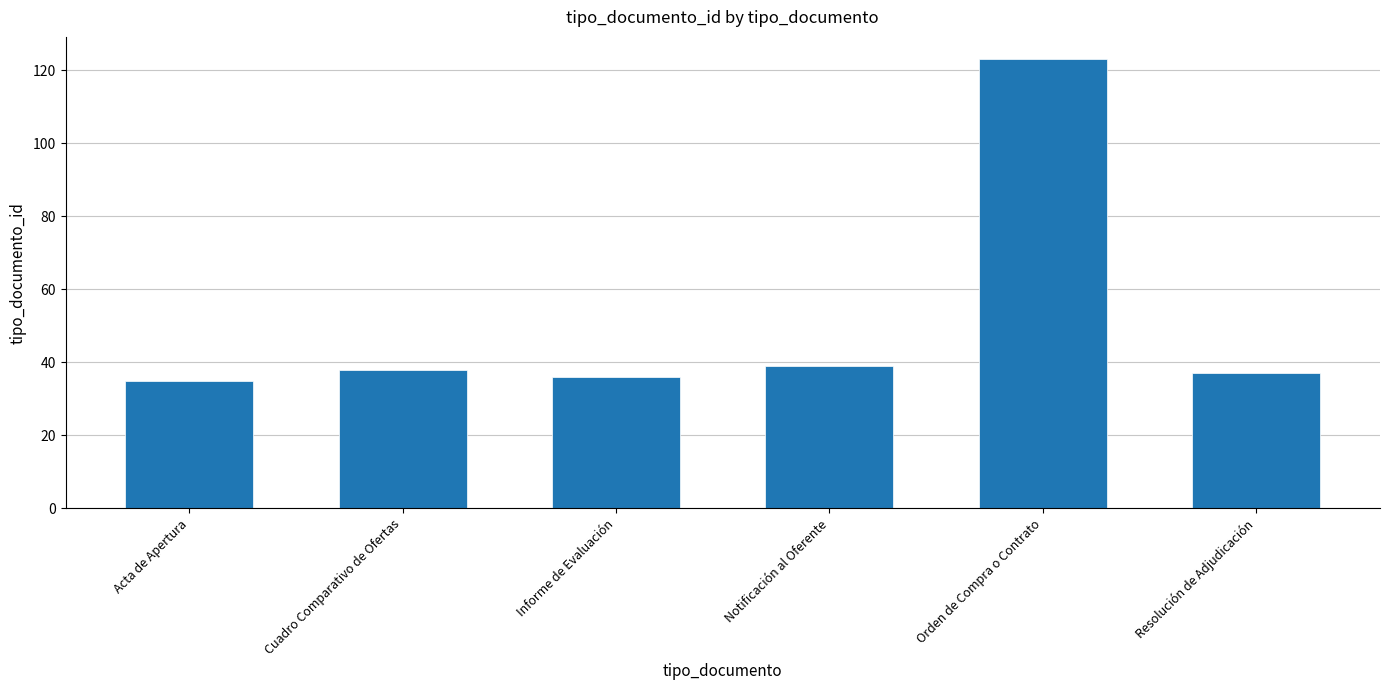

What is the change in value from Orden de Compra o Contrato to Resolución de Adjudicación?

-86